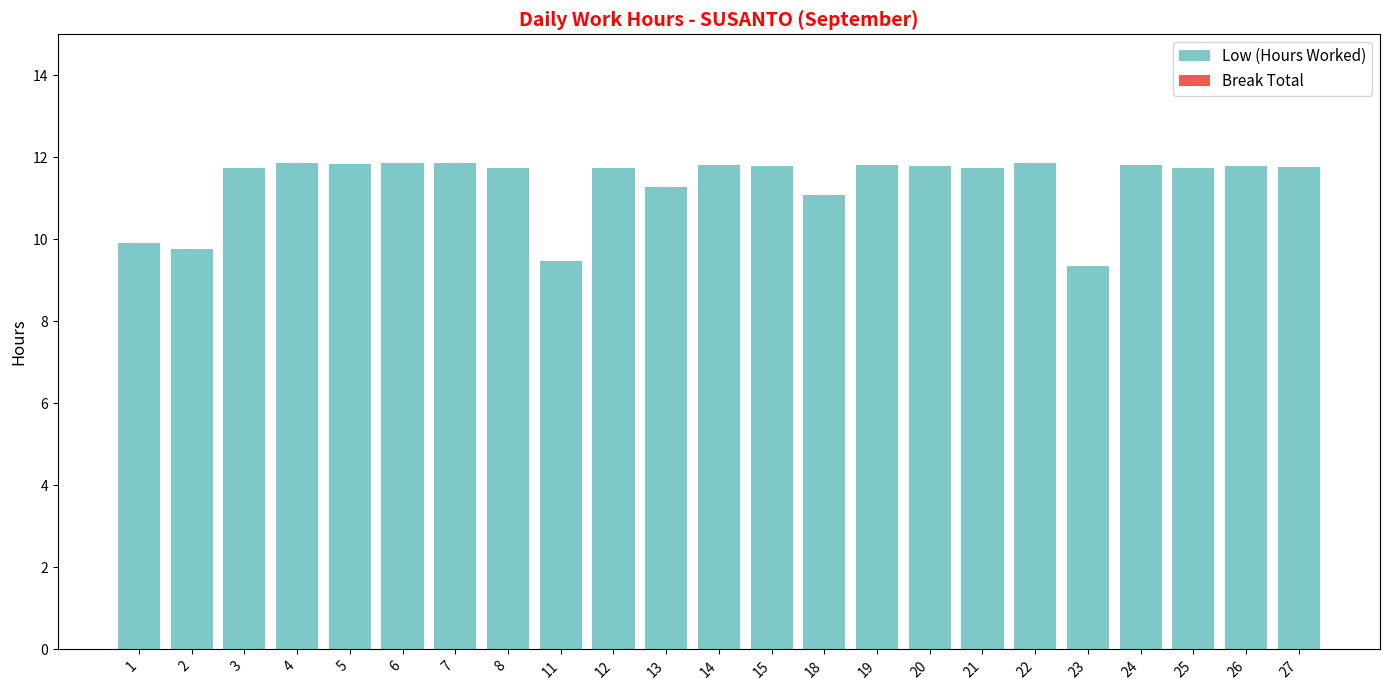

What is the value of the 6th bar from the left?

11.9